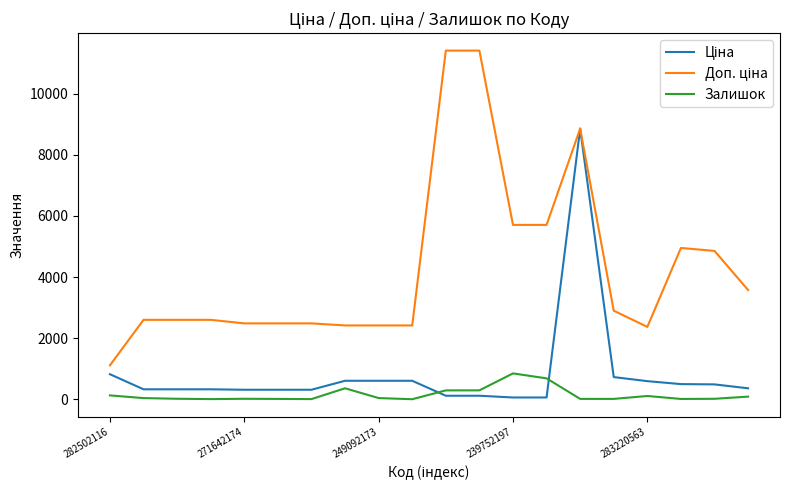

What is the greatest value displayed?

11410.0